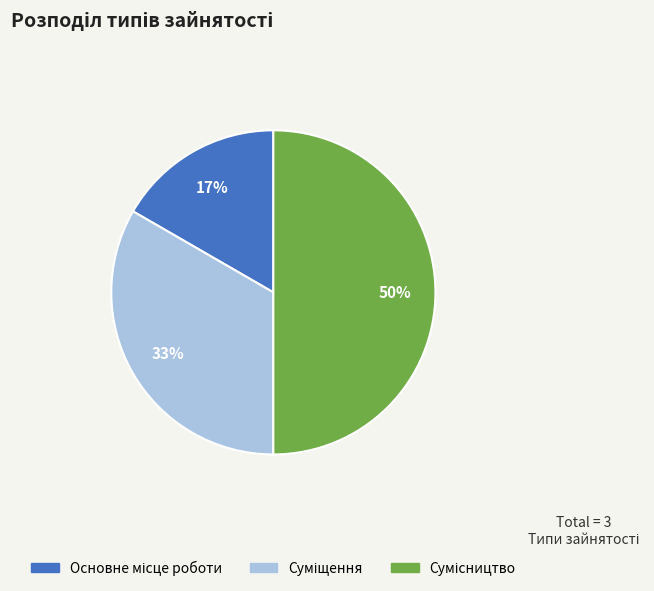

To the nearest percent, what is the average slice percentage?

33%